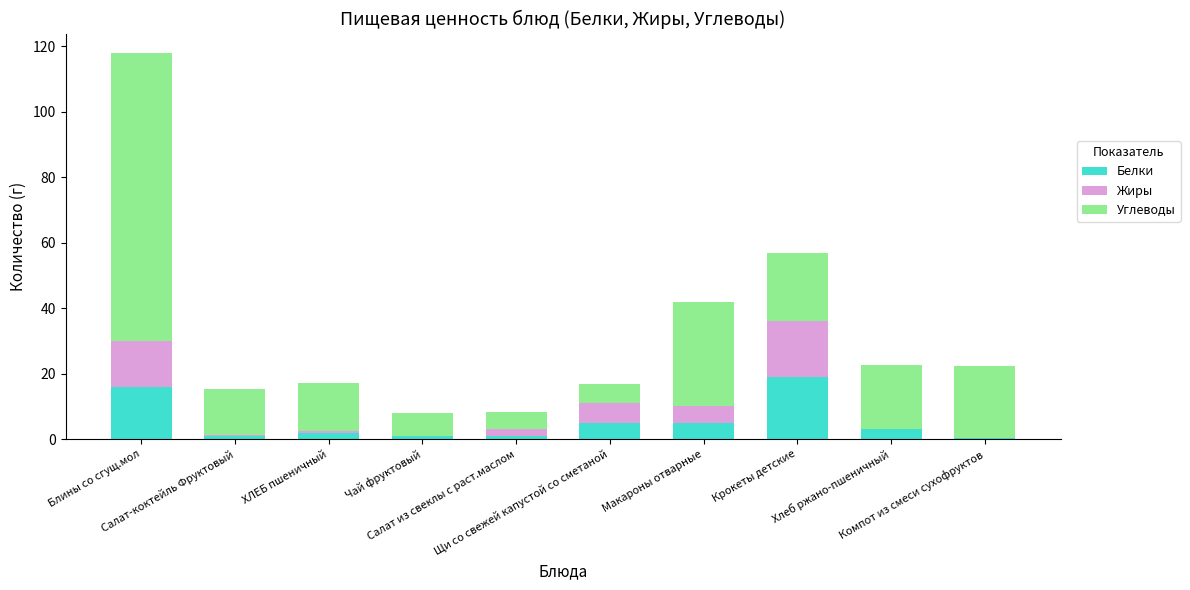

What is the maximum value for Белки?

19.0